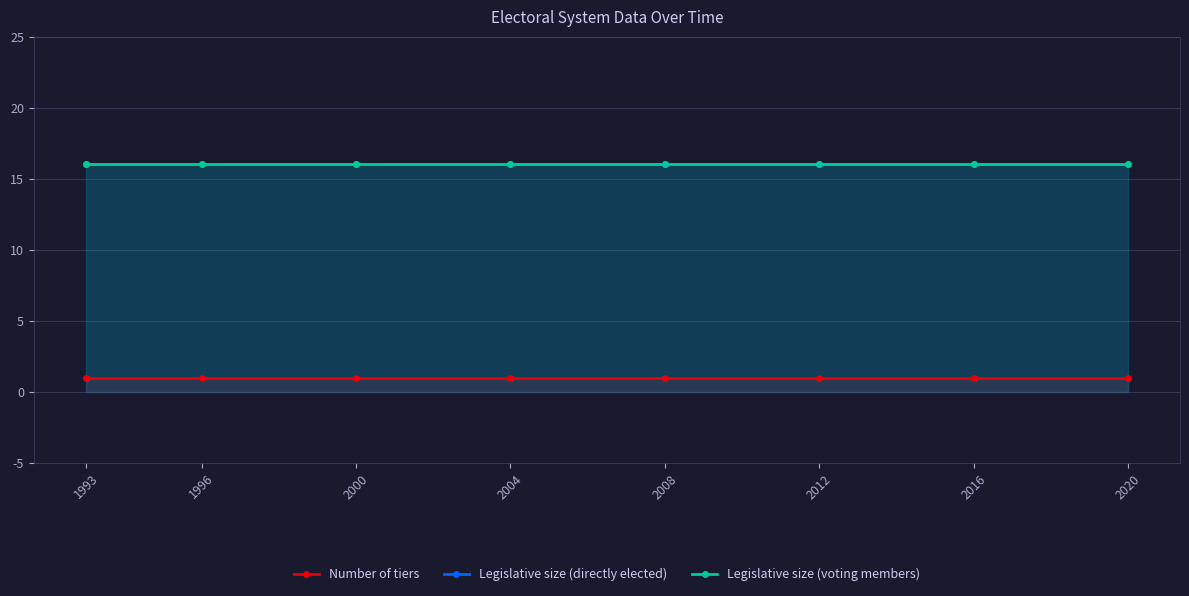

Reading right to left, transcribe all the data shown in this chart.

Number of tiers: 2020=1	2016=1	2012=1	2008=1	2004=1	2000=1	1996=1	1993=1
Legislative size (directly elected): 2020=16	2016=16	2012=16	2008=16	2004=16	2000=16	1996=16	1993=16
Legislative size (voting members): 2020=16	2016=16	2012=16	2008=16	2004=16	2000=16	1996=16	1993=16